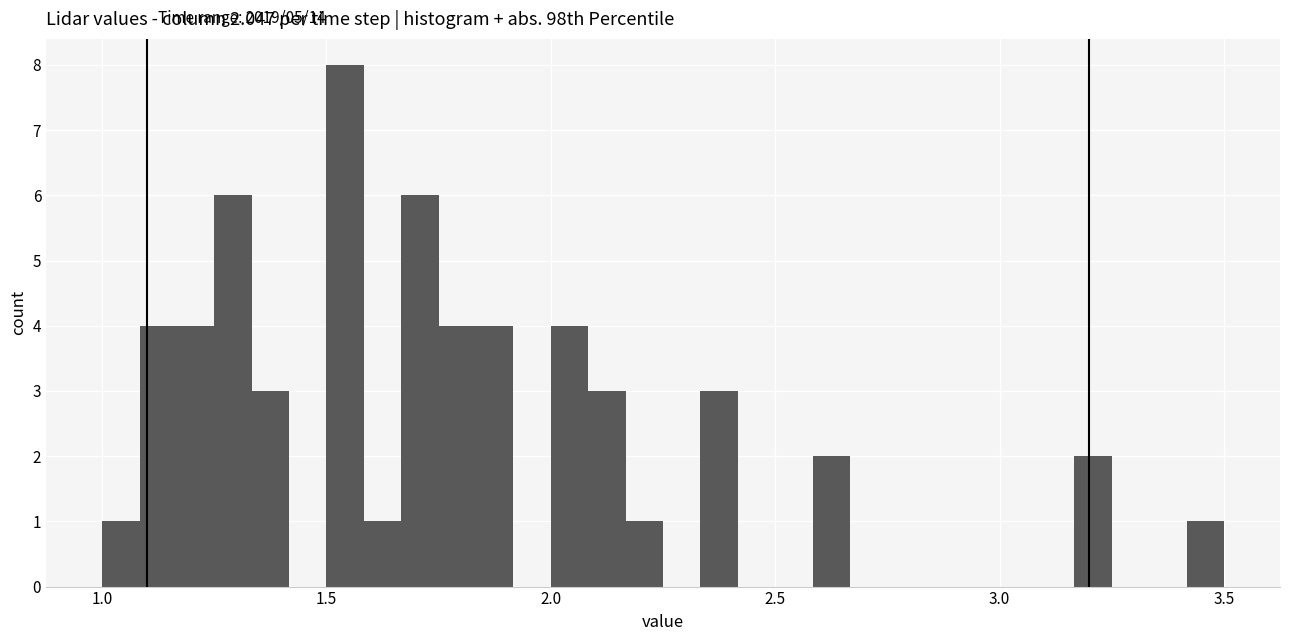

Around what value on the x-axis is the tallest bar? Give the approximate position of its centre, as read against the axis.

1.55